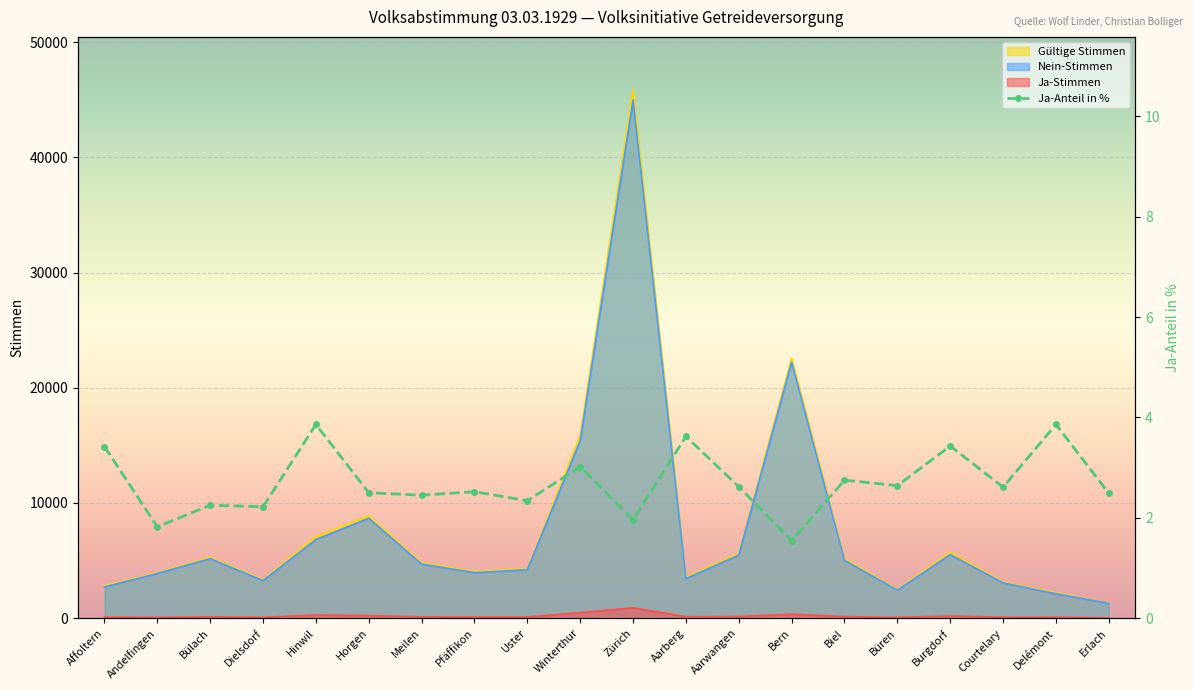

What is the label of the 19th point from the left?

Delémont